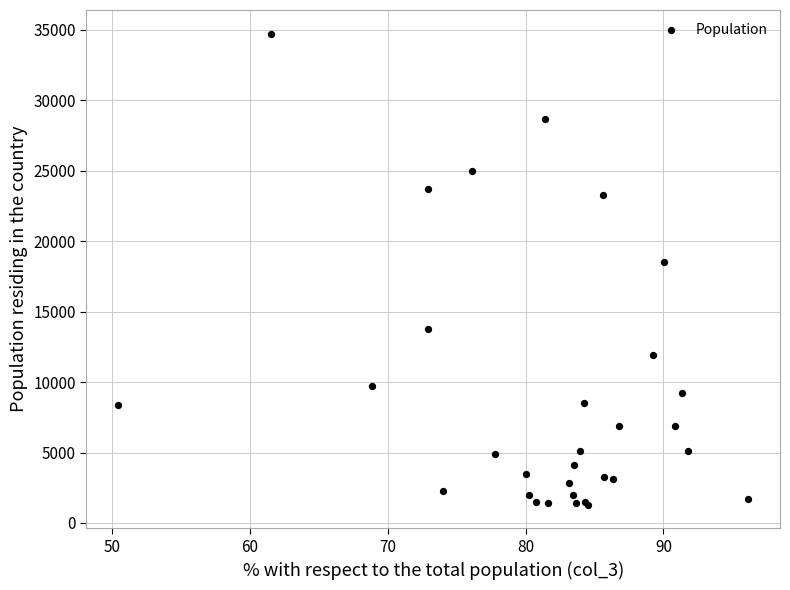

What Y value in the scatter plot is closest to 18016?

18503